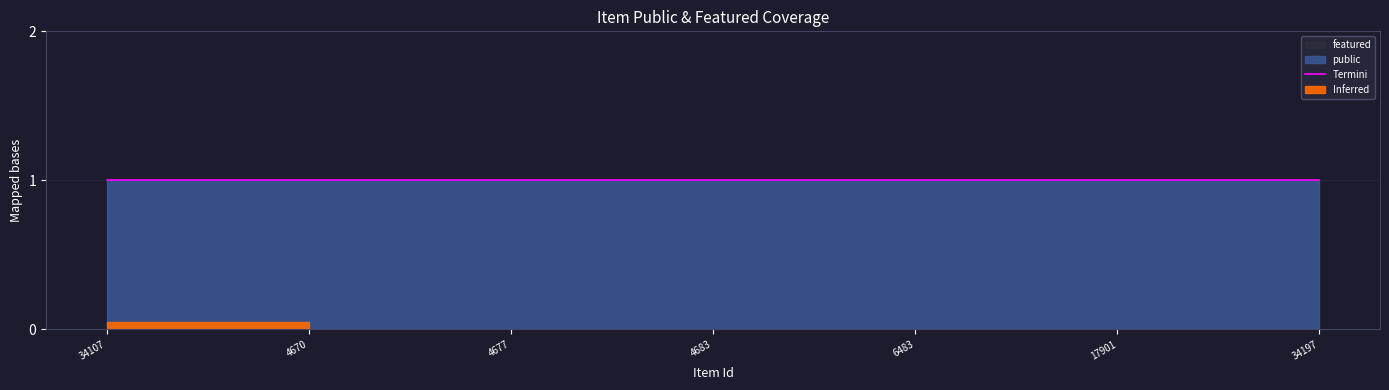

What is the label of the 4th point from the right?

4683